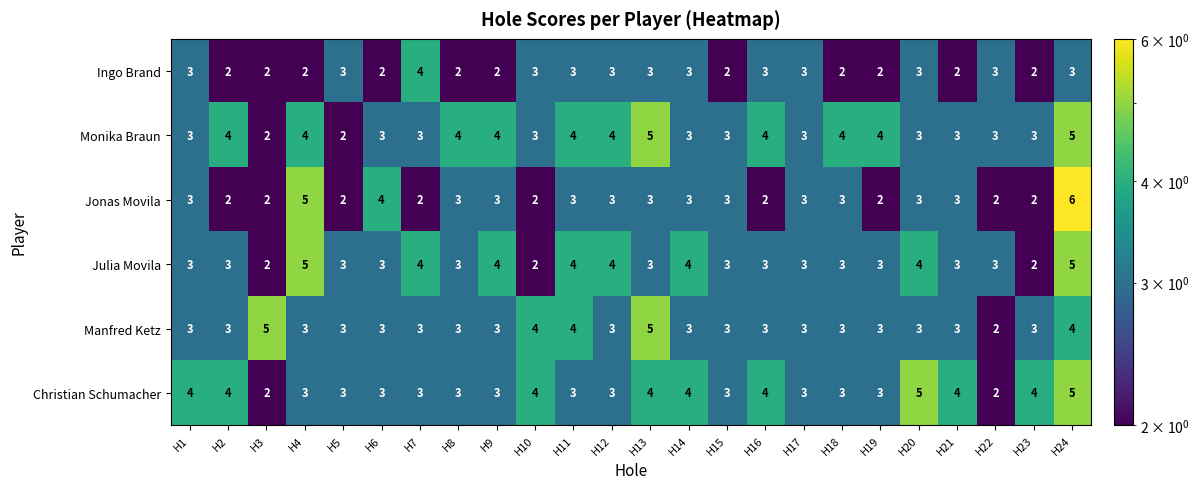

How many data points does each series have?

24